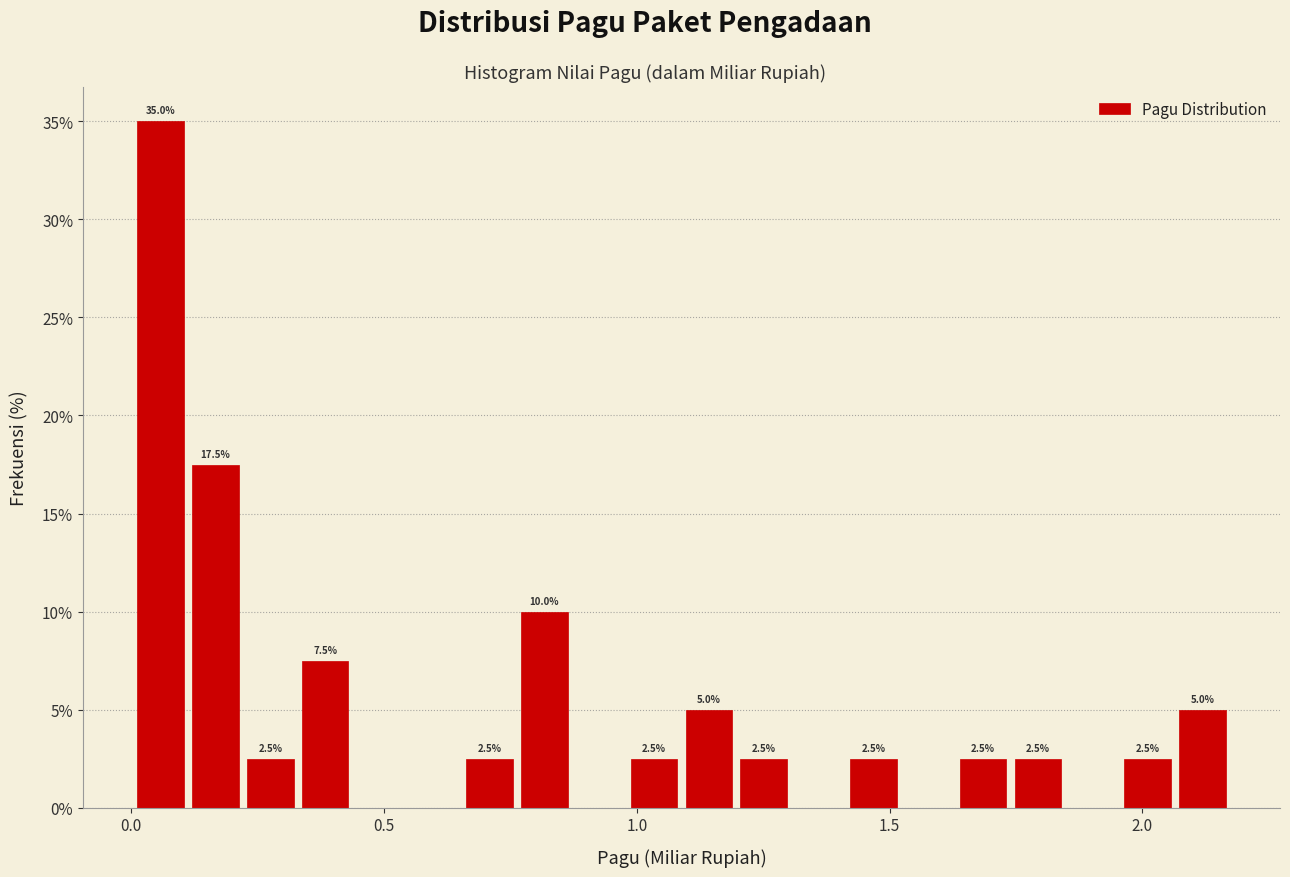

Around what value on the x-axis is the tallest bar? Give the approximate position of its centre, as read against the axis.

0.05